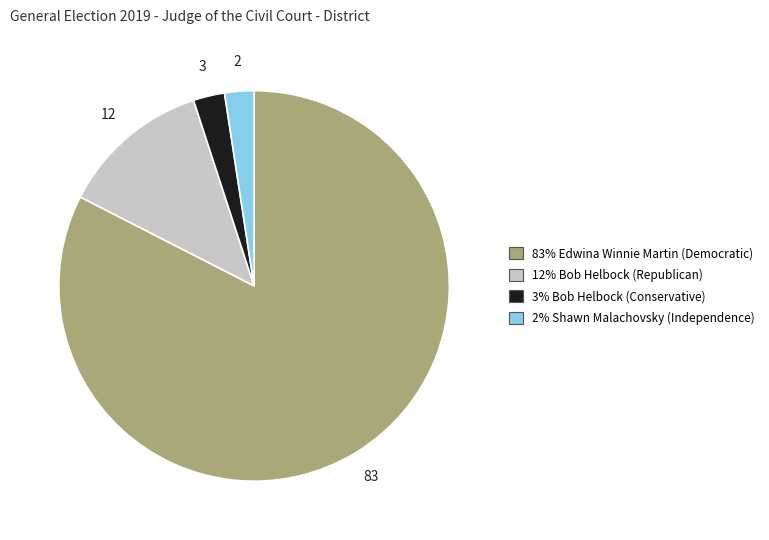

Does any single category account for the majority?

Yes